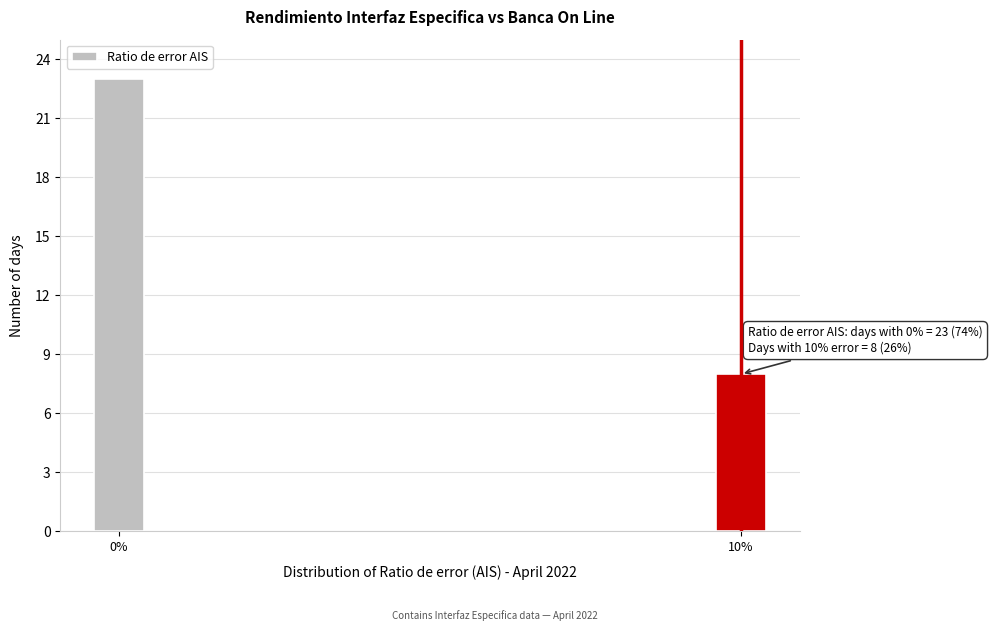

Reading right to left, what are all the values shown in this chart?

8	23